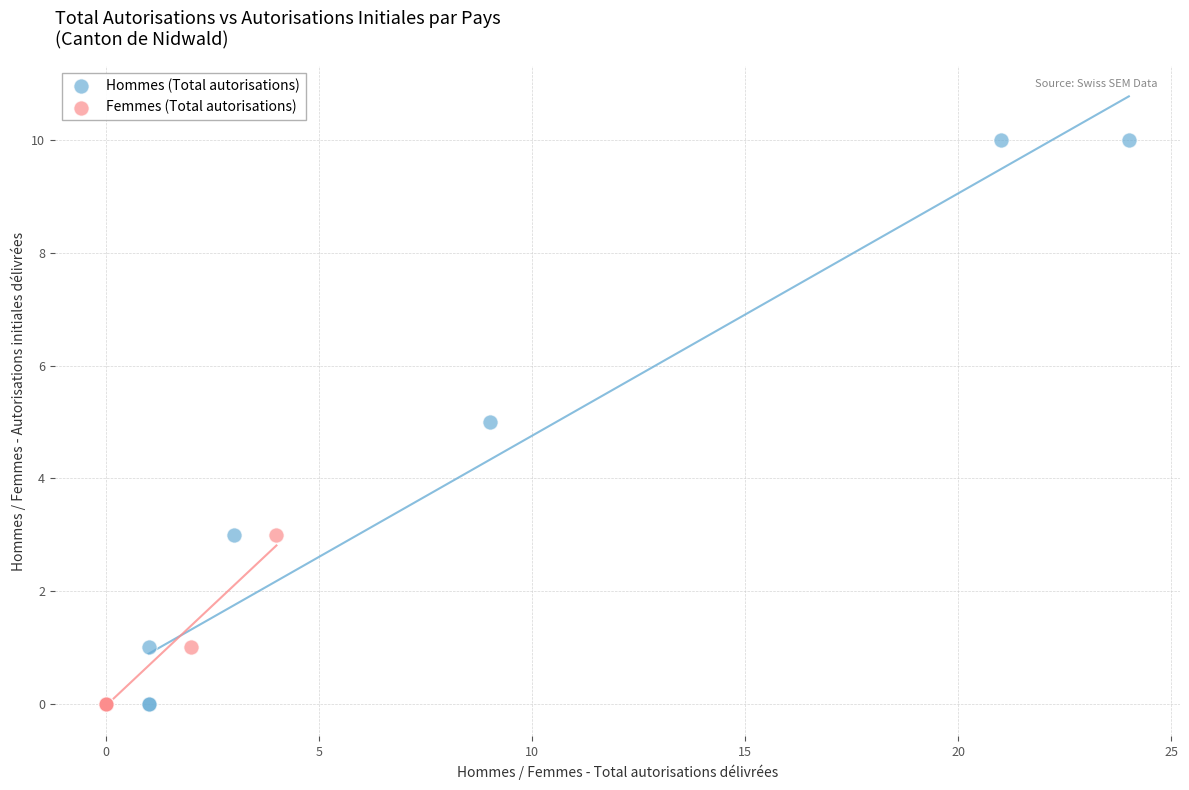

Which series has the widest spread of Y values?

Hommes (Total autorisations)